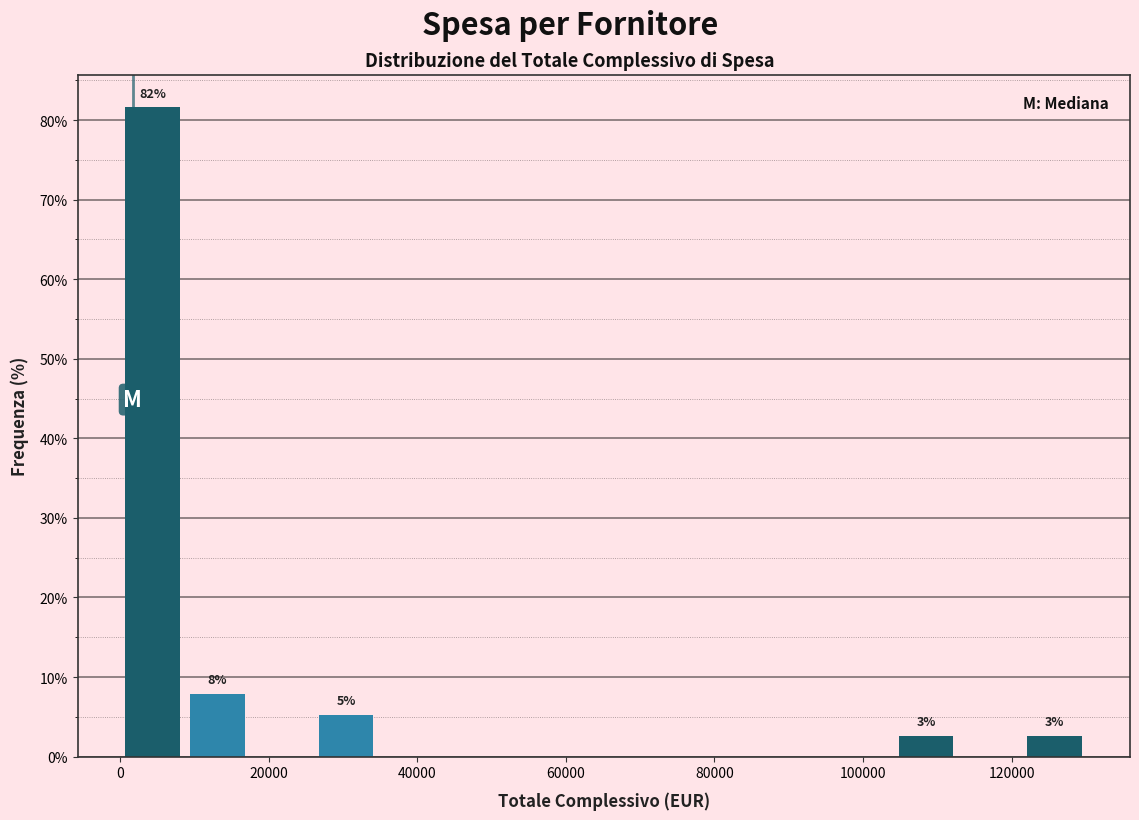

Which range on the x-axis has the tallest bar?

0 to 8000